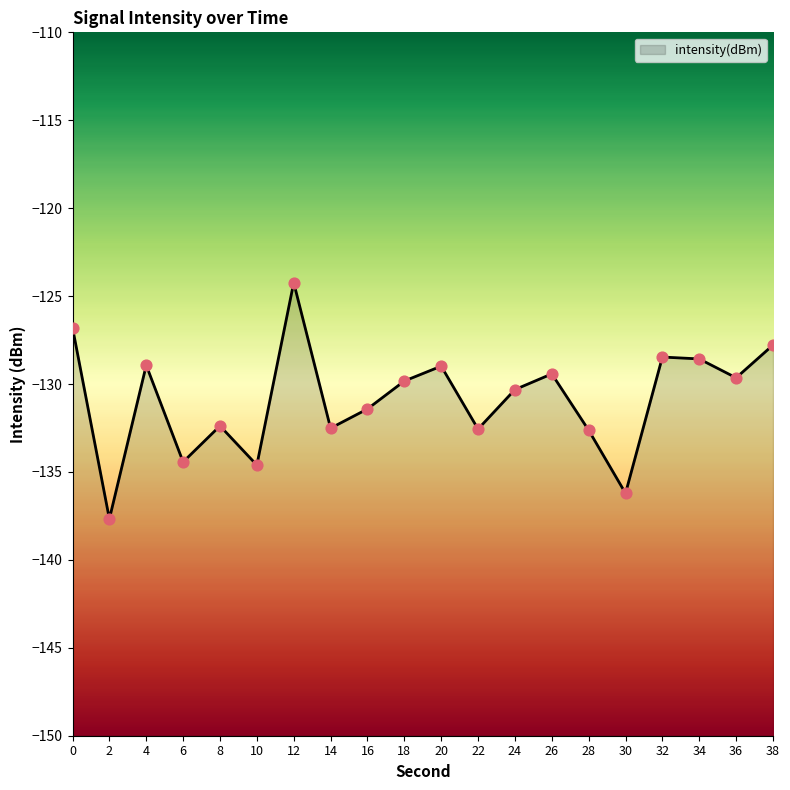

Which has a higher value, 6 or 32?

32